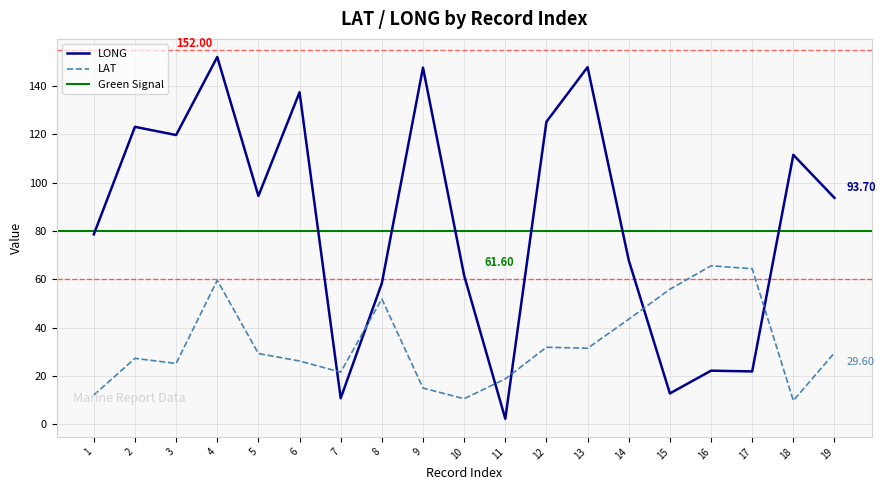

What is the total value across all series at 17?

86.3